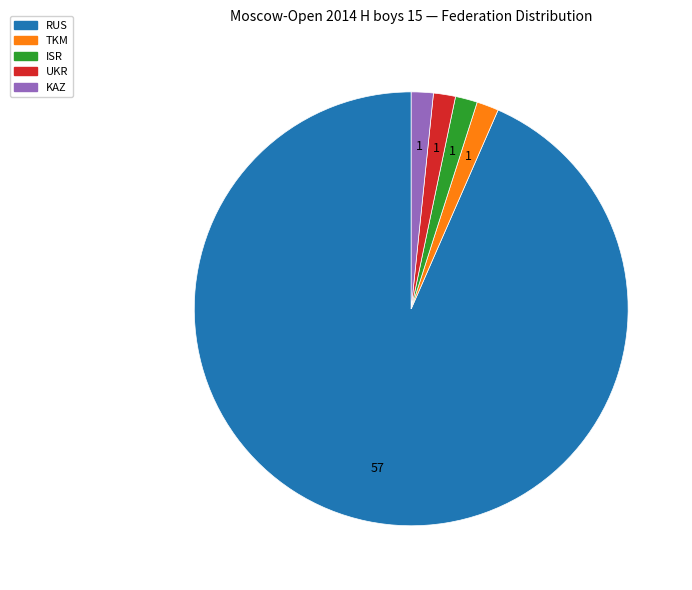

Do ISR and UKR together represent more than half of the pie?

No